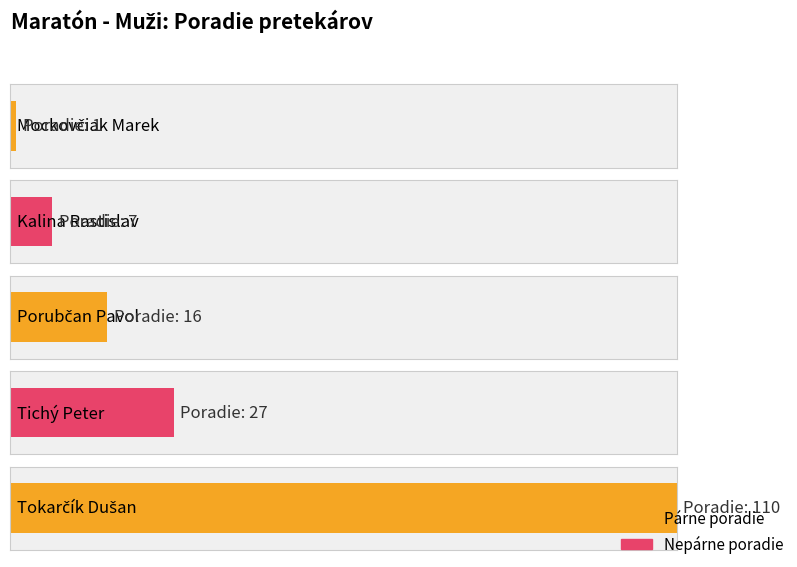

Reading left to right, extract all data points from this chart.

Mockovčiak Marek=1	Kalina Rastislav=7	Porubčan Pavol=16	Tichý Peter=27	Tokarčík Dušan=110